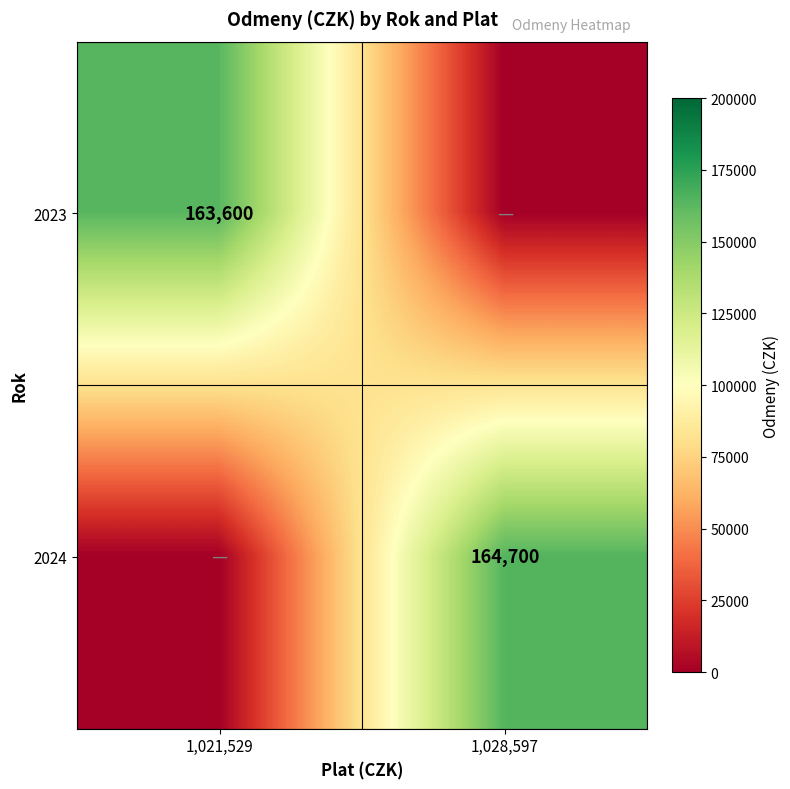

The 2024 series shows 83806 at 1,028,597. True or false?

False